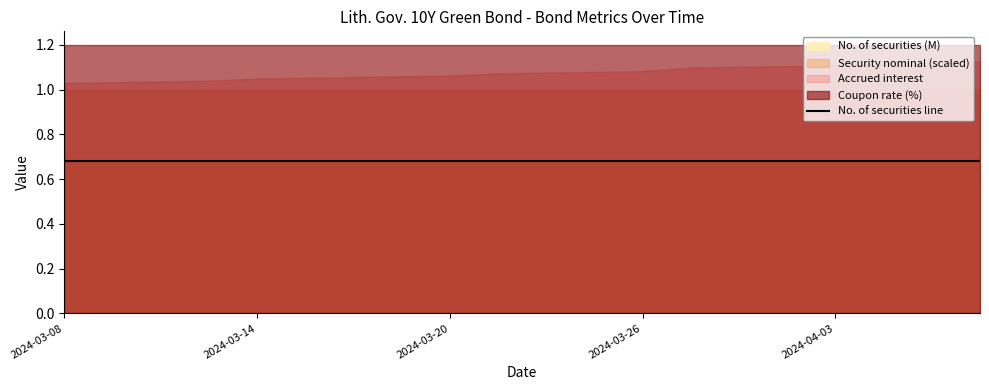

Which label corresponds to the largest value in the chart?

2024-03-08